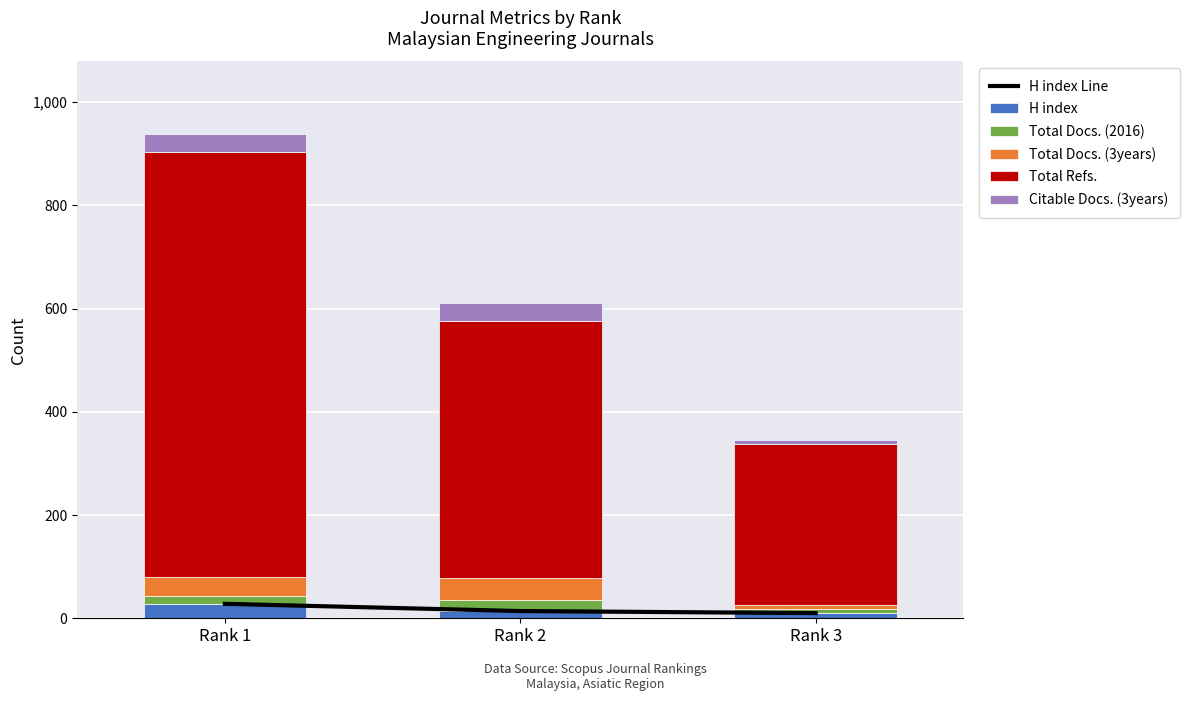

At Rank 2, list the series in order from largest to smallest.

Total Refs., Total Docs. (3years), Citable Docs. (3years), Total Docs. (2016), H index Line, H index